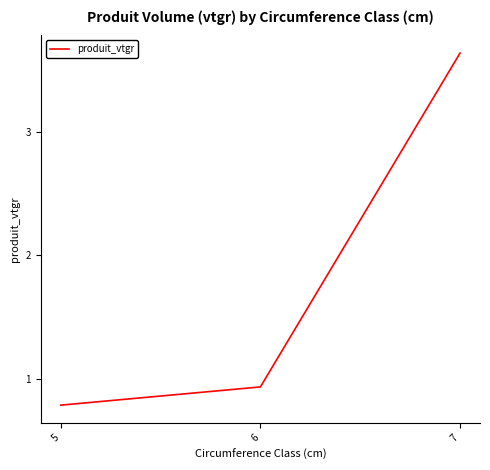

List the labels in order of value, largest first.

7, 6, 5